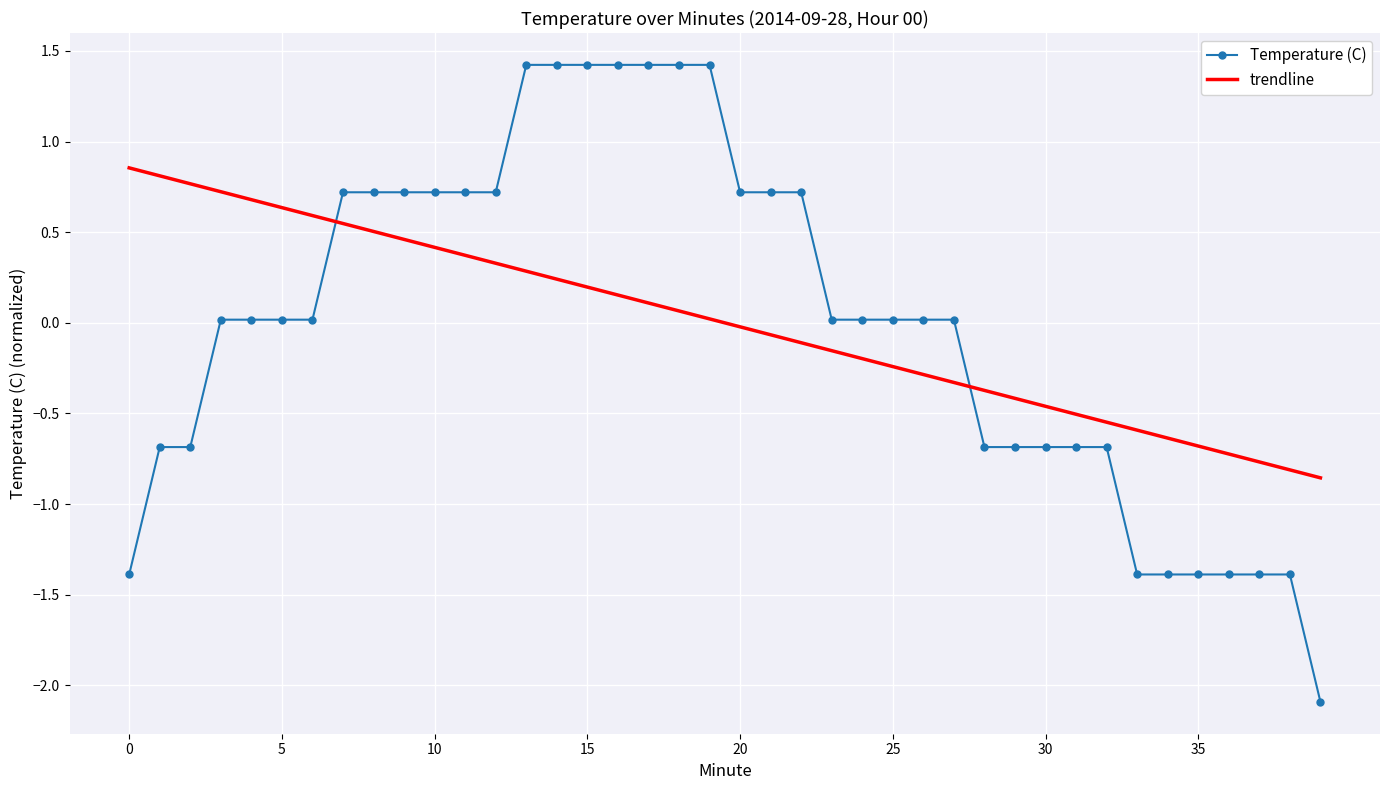

Which series has the largest range (max minus min)?

Temperature (C)